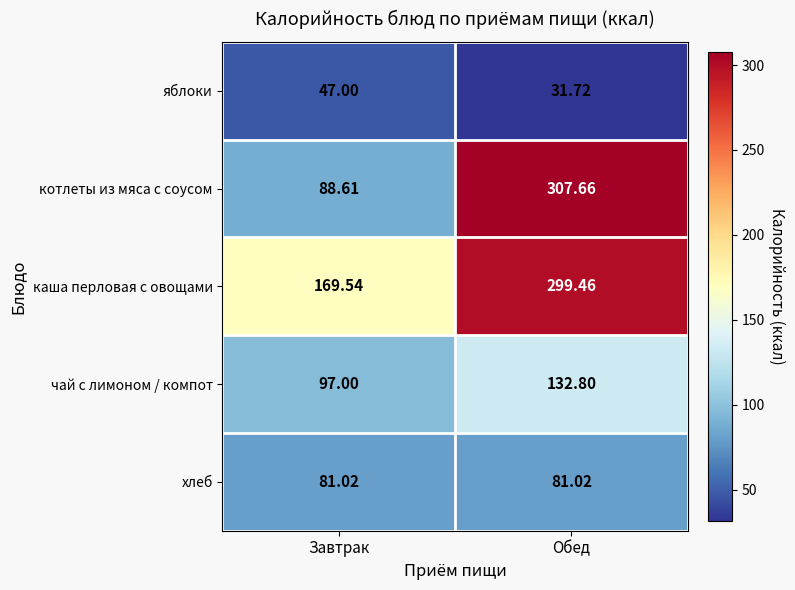

Which series has the largest total across all categories?

каша перловая с овощами